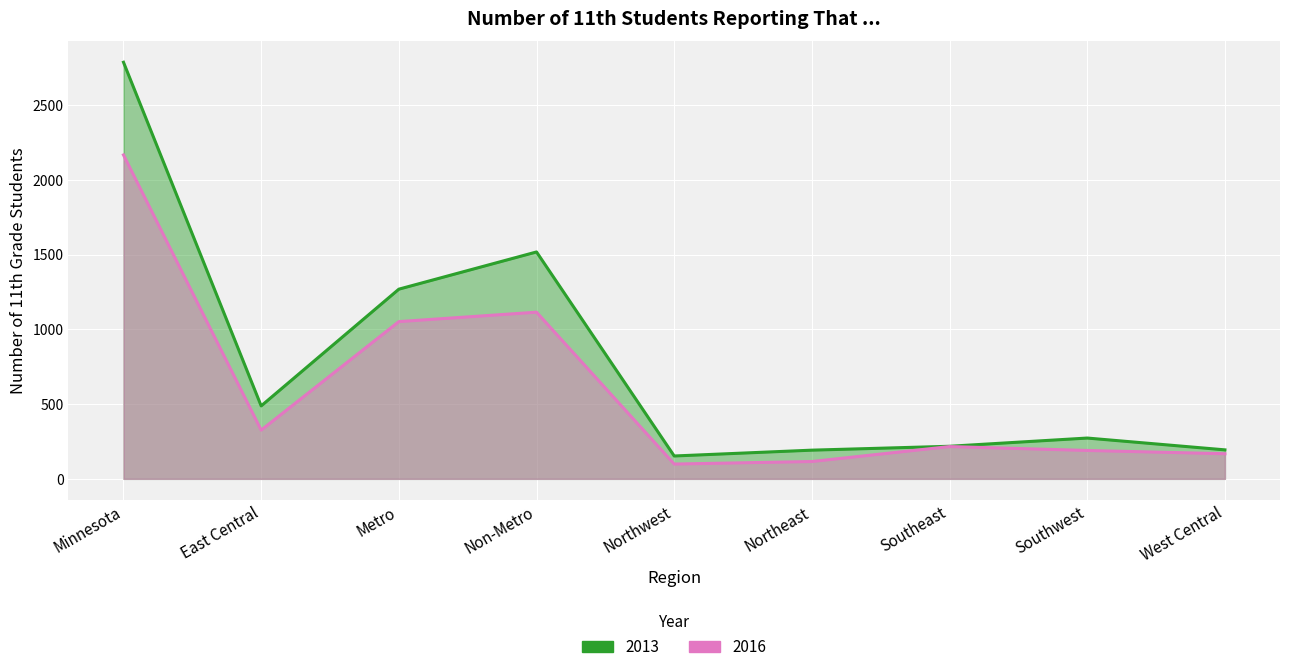

How many data points does each series have?

9